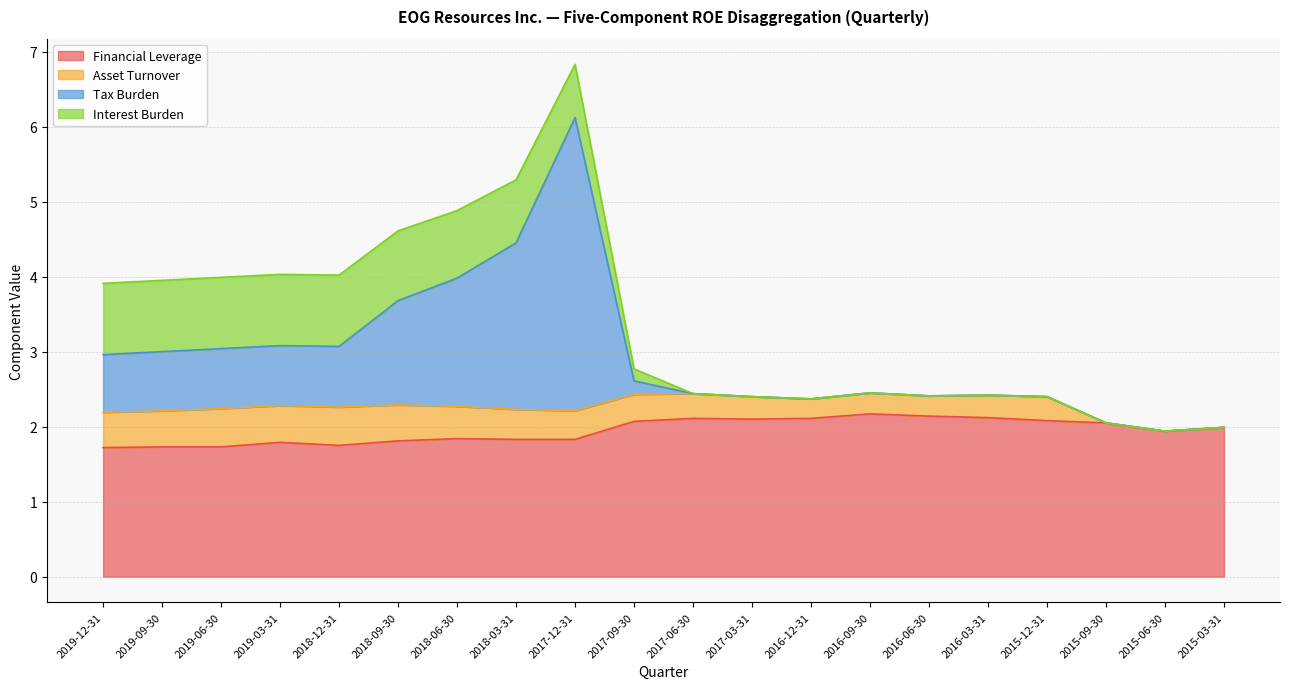

What is the difference between the maximum and minimum values in the Financial Leverage series?

0.4